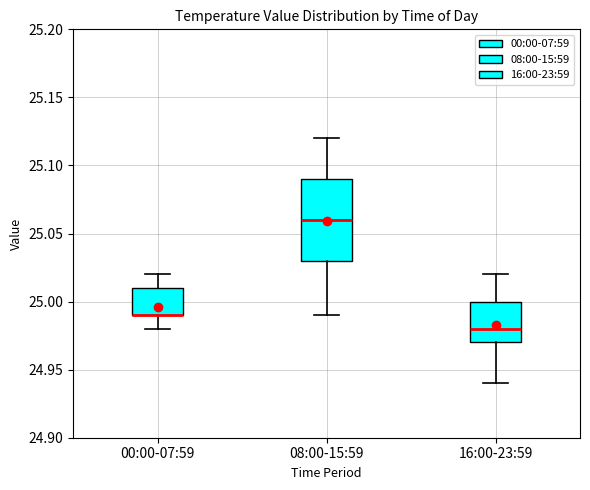

Where is the lower edge of the box for 16:00-23:59 on the y-axis? The values are not printed on the chart, so give them approximately, as read against the axis.

24.97